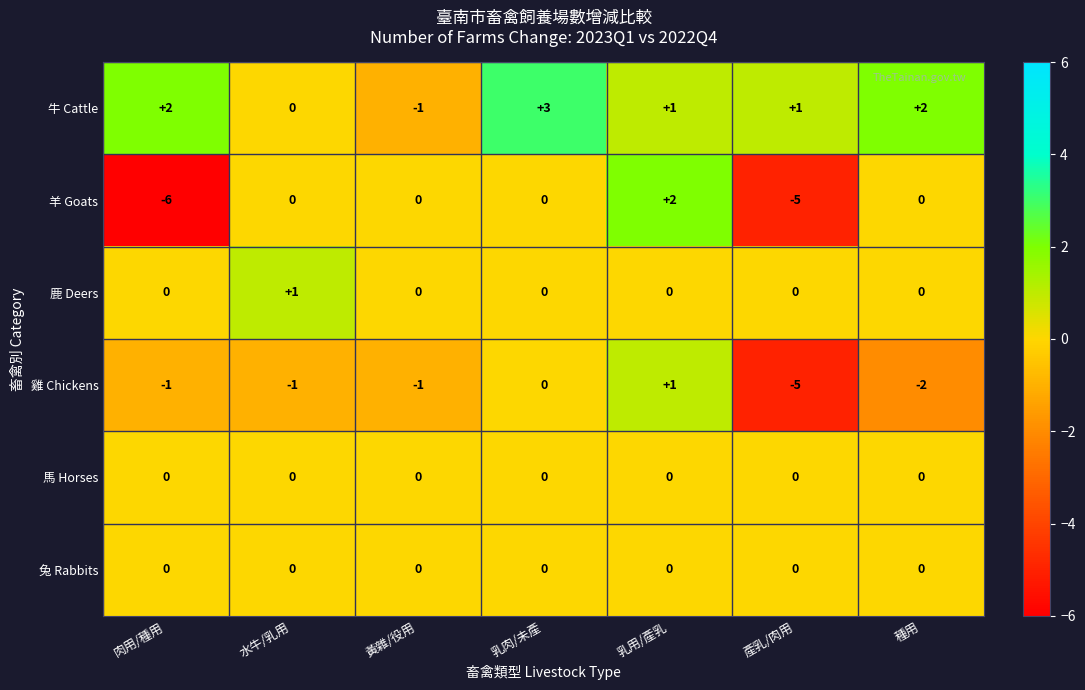

What is the difference between the highest and lowest values at 黃雜/役用?

1